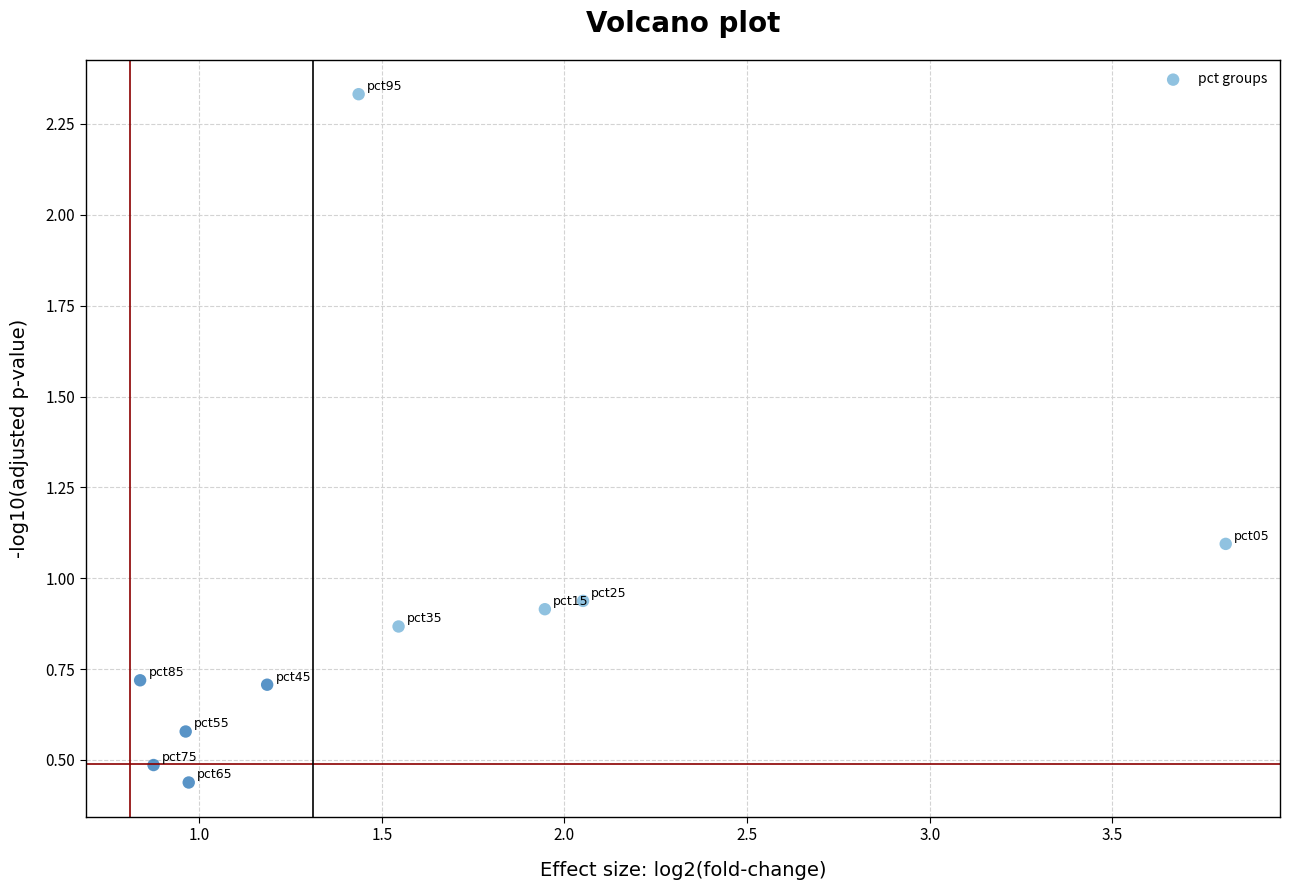

What is the average X value?

1.6